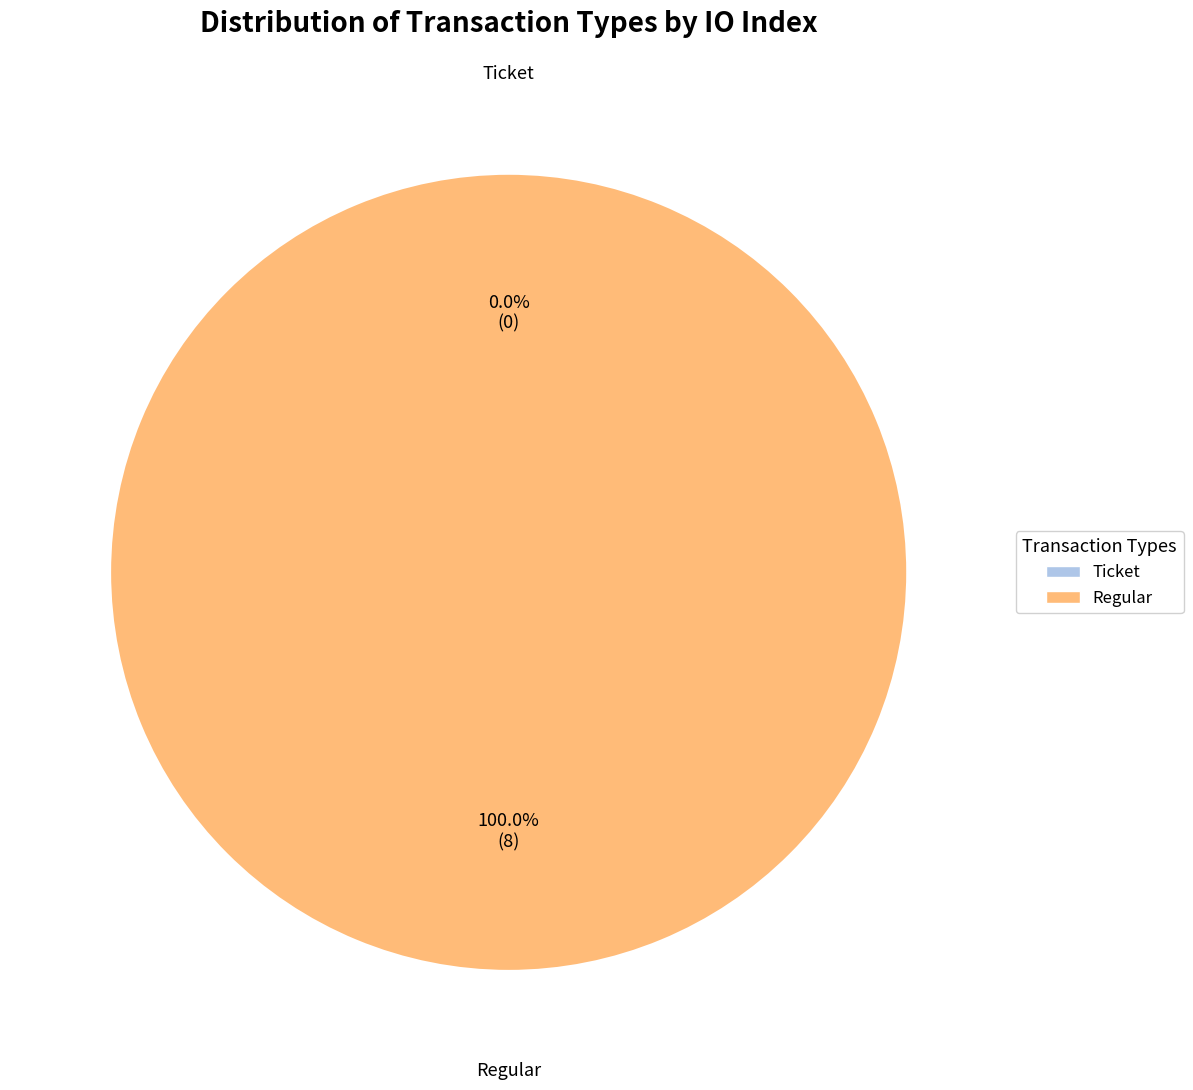

How many segments does this pie chart have?

2